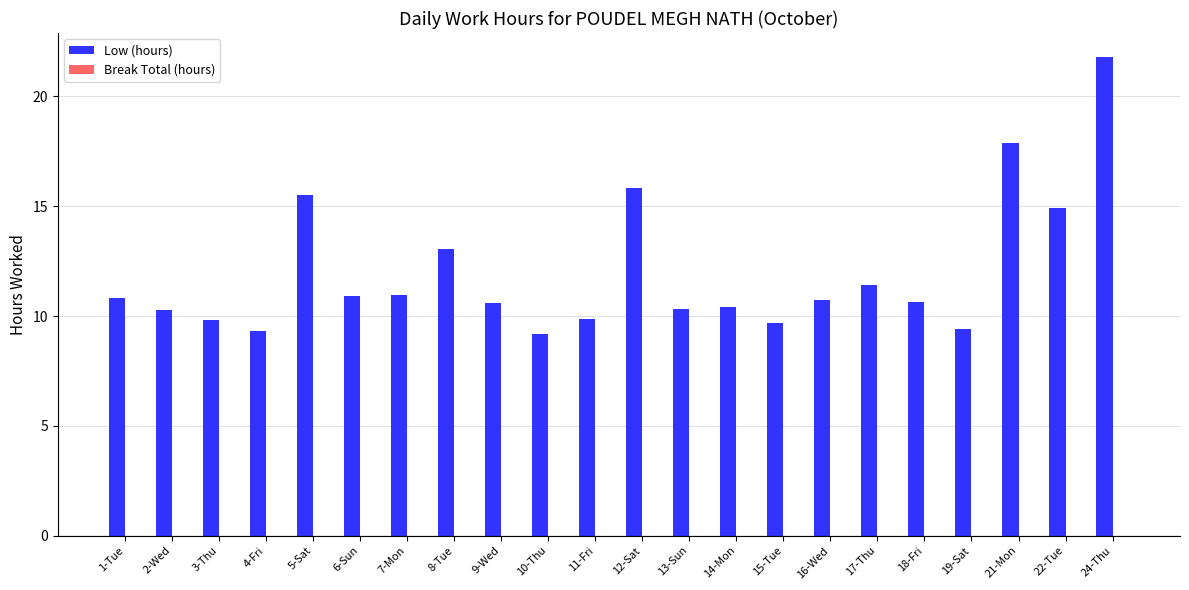

How many bars are there in total?

22